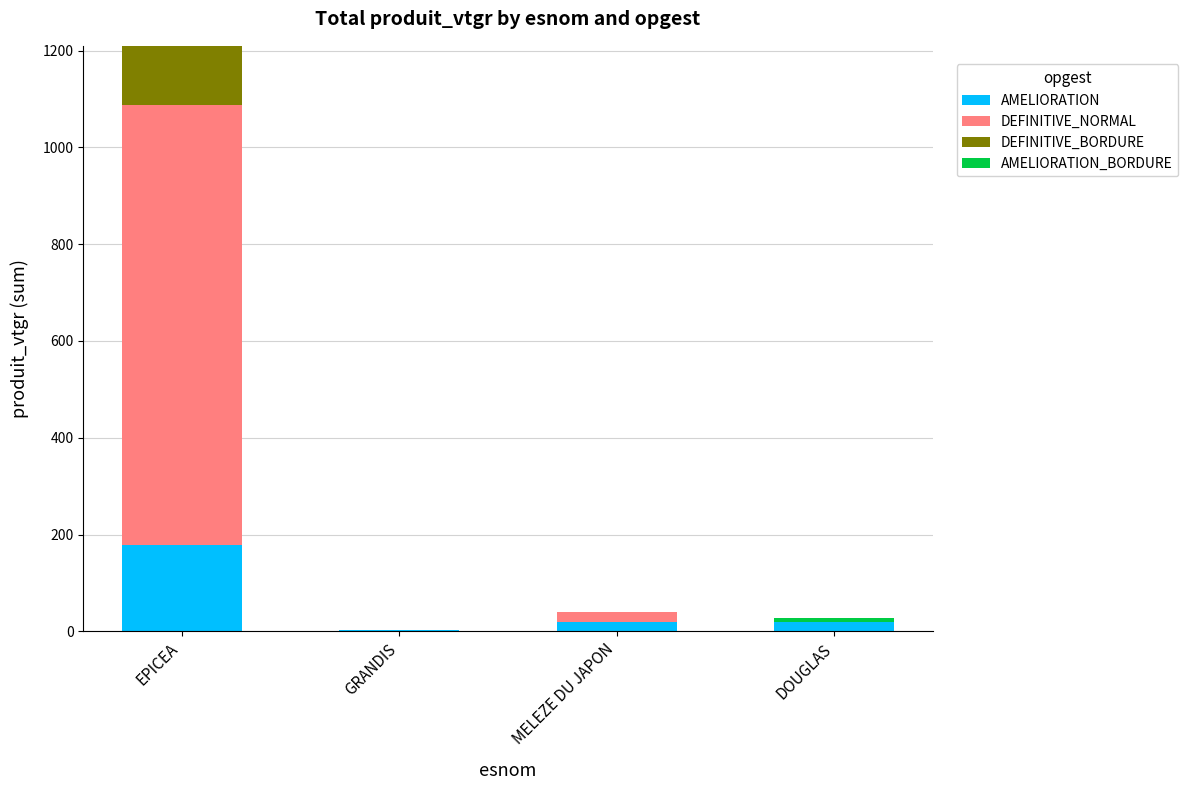

What is the maximum value for AMELIORATION?

177.6